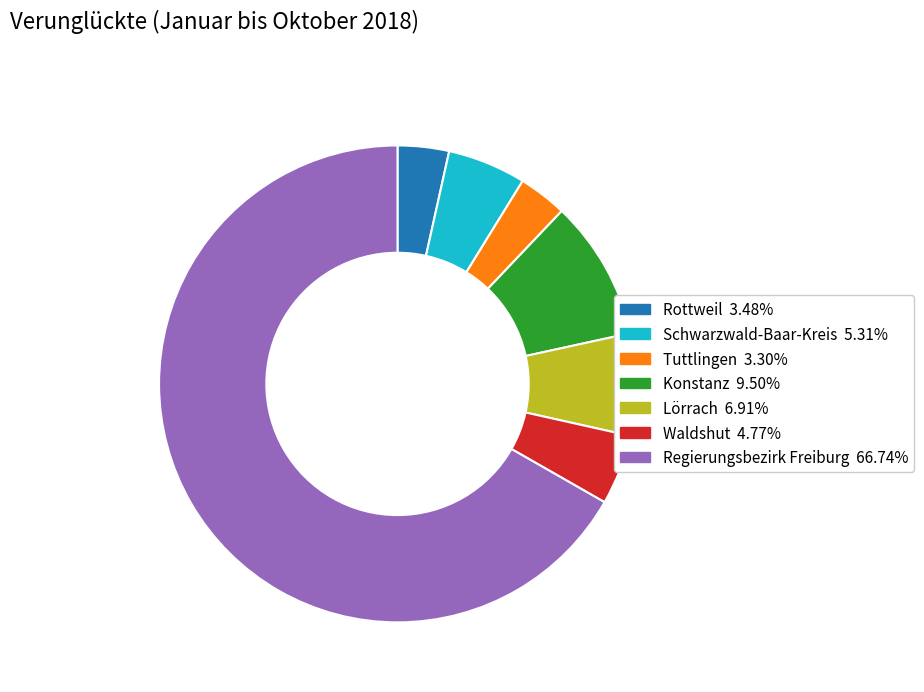

Is it true that Rottweil is 16% of the pie?

False